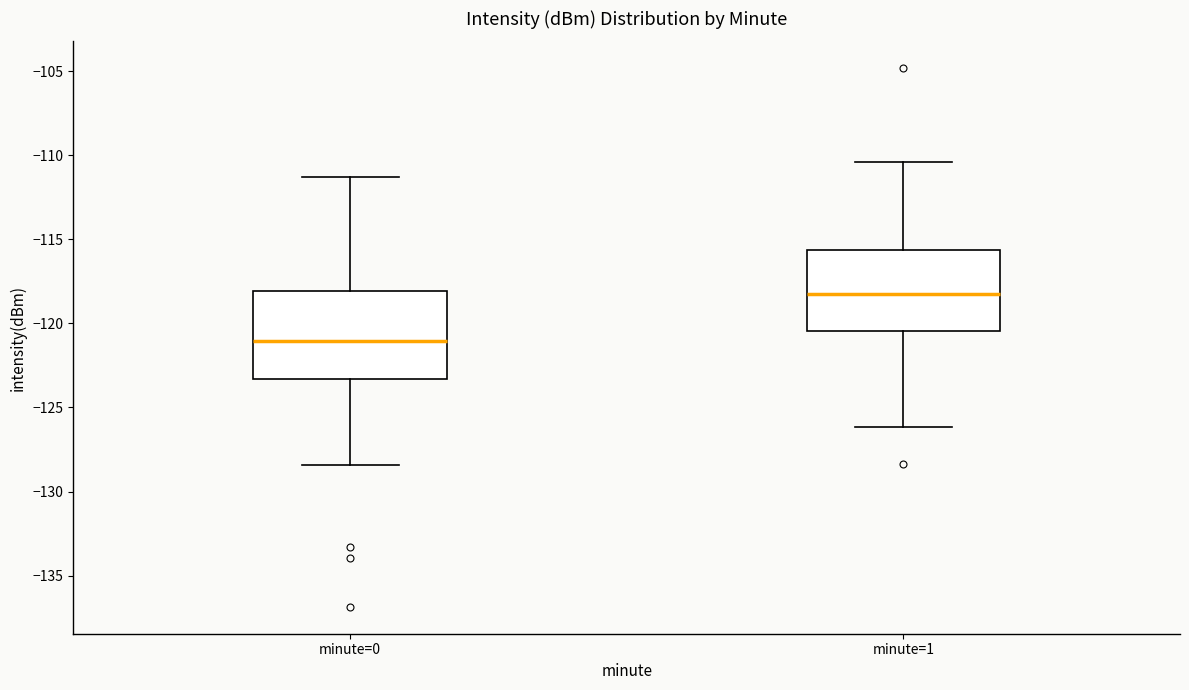

Reading left to right, read every box against the y-axis: the position of its median line, the range the box covers, and the ends of its whiskers. The values are not printed on the chart, so give them approximately, as read against the axis.

minute=0: median -121.0, box -123.5 to -118.0, whiskers -128.5 to -111.5
minute=1: median -118.0, box -120.5 to -115.5, whiskers -126.0 to -110.5